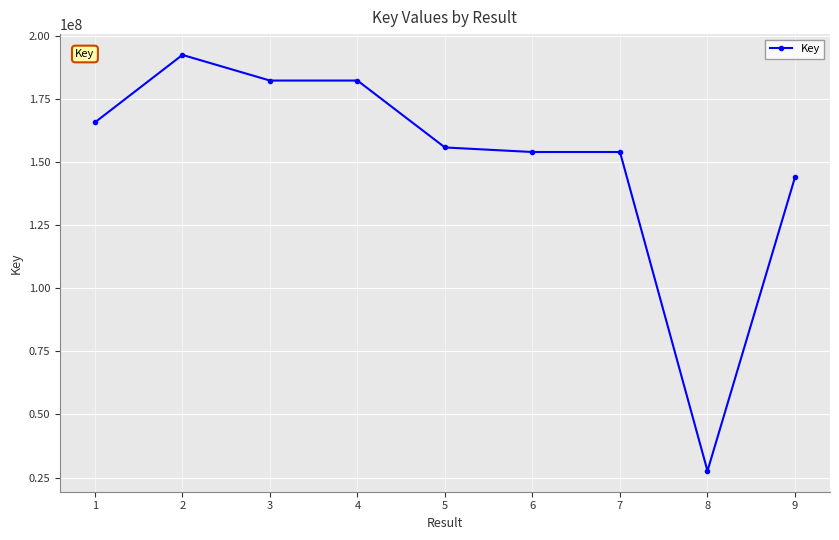

What is the difference between the maximum and second lowest values?

48437863